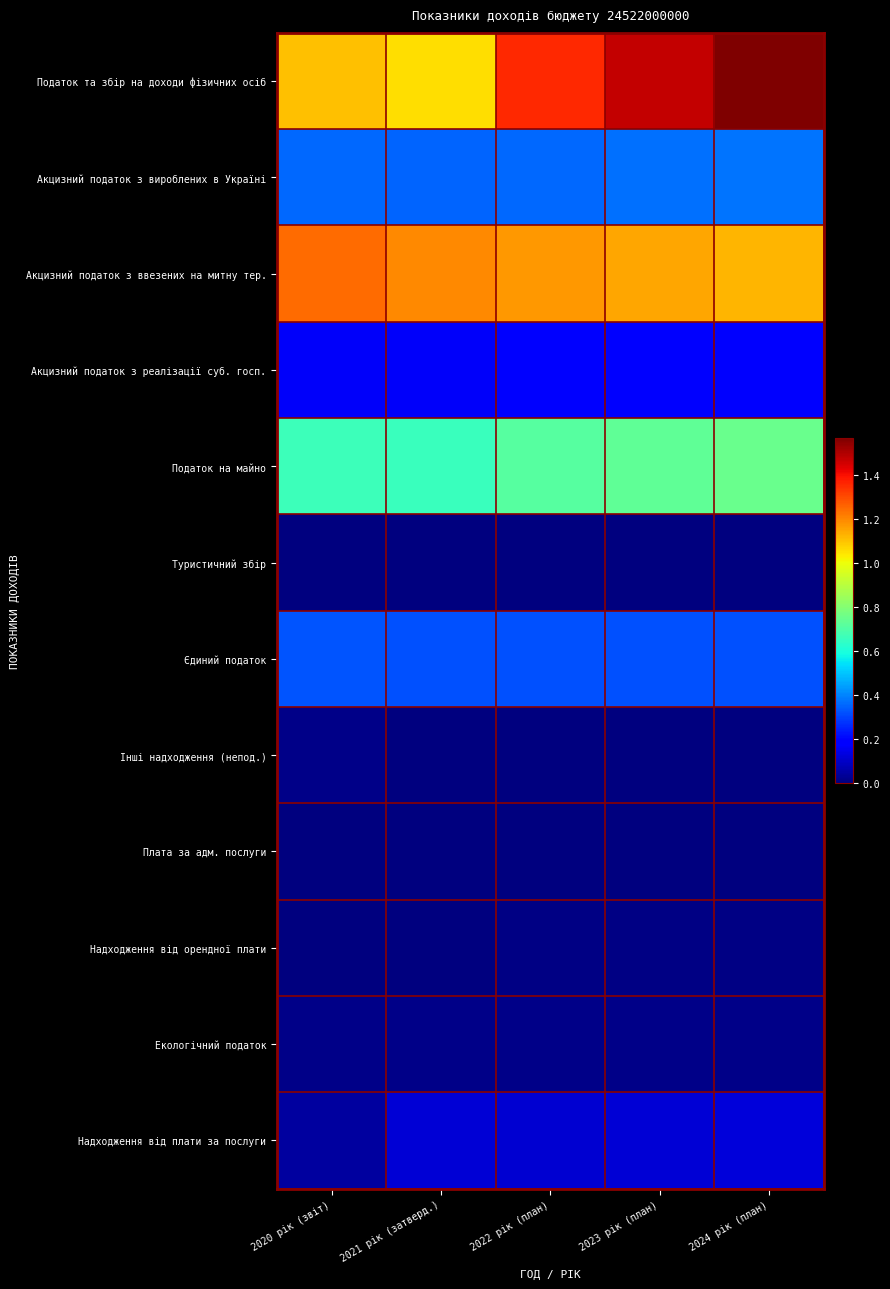

Count the number of data series in this chart.

12